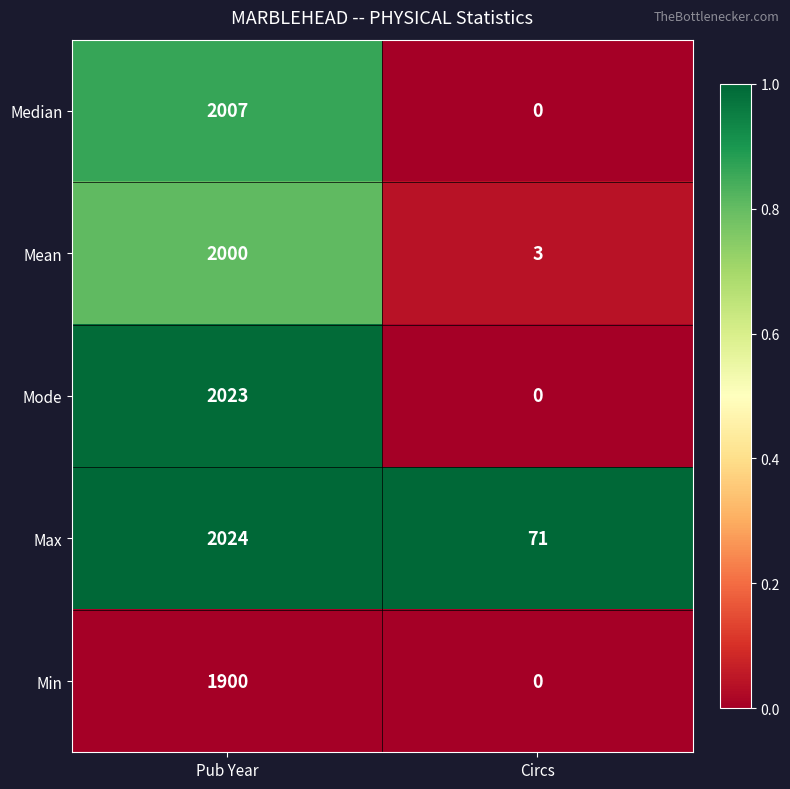

At which category is the sum across all series the highest?

Pub Year